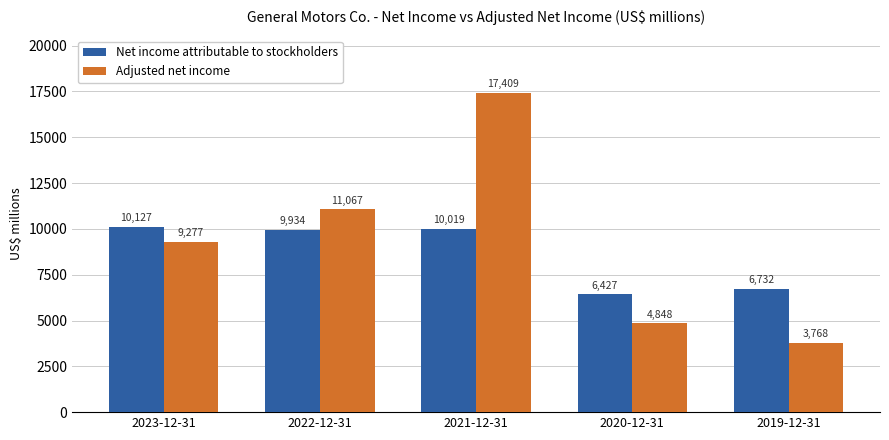

Rank the categories by Adjusted net income value from lowest to highest.

2019-12-31, 2020-12-31, 2023-12-31, 2022-12-31, 2021-12-31